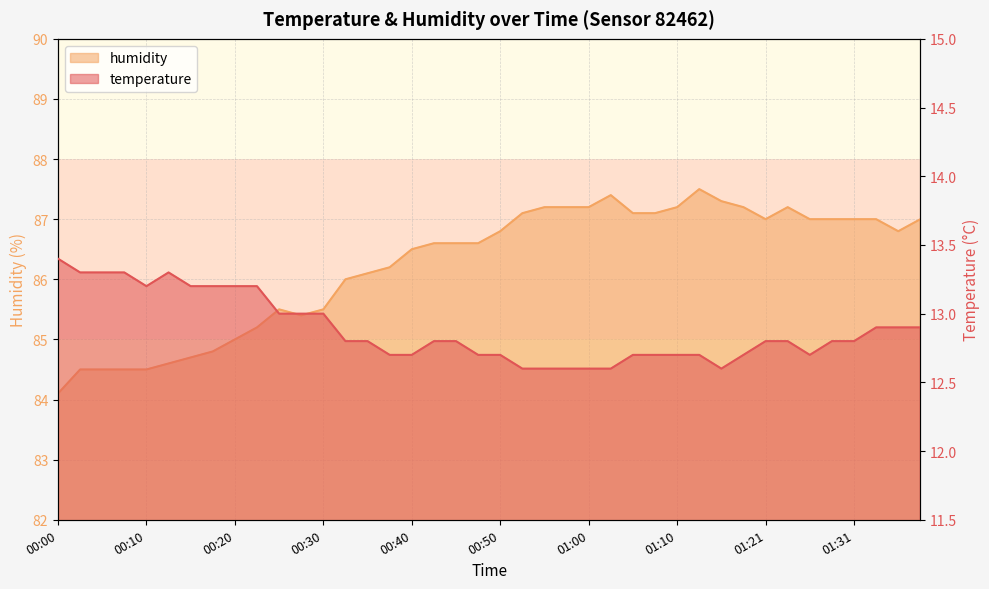

Is it true that temperature equals 12.8 at 00:45?

True